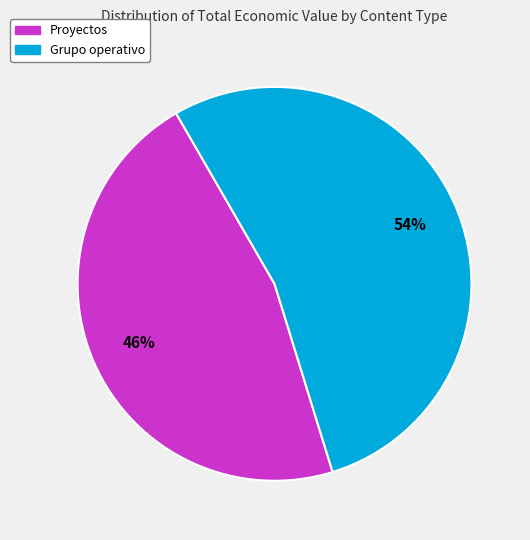

Which slice is the smallest?

Proyectos